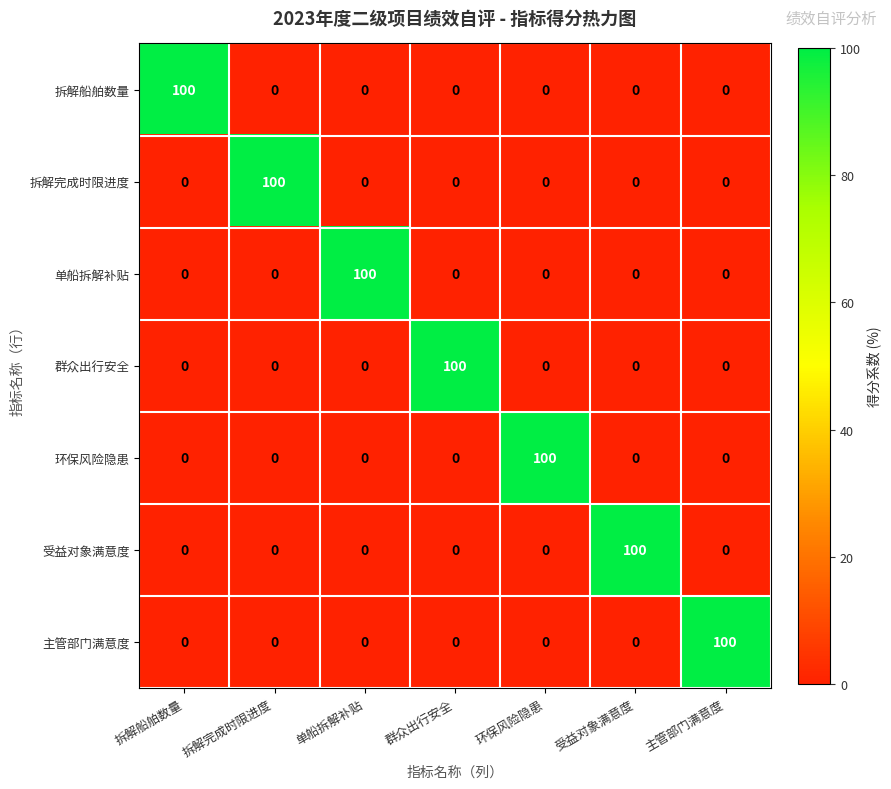

What is the average value of the 拆解船舶数量 series?

14